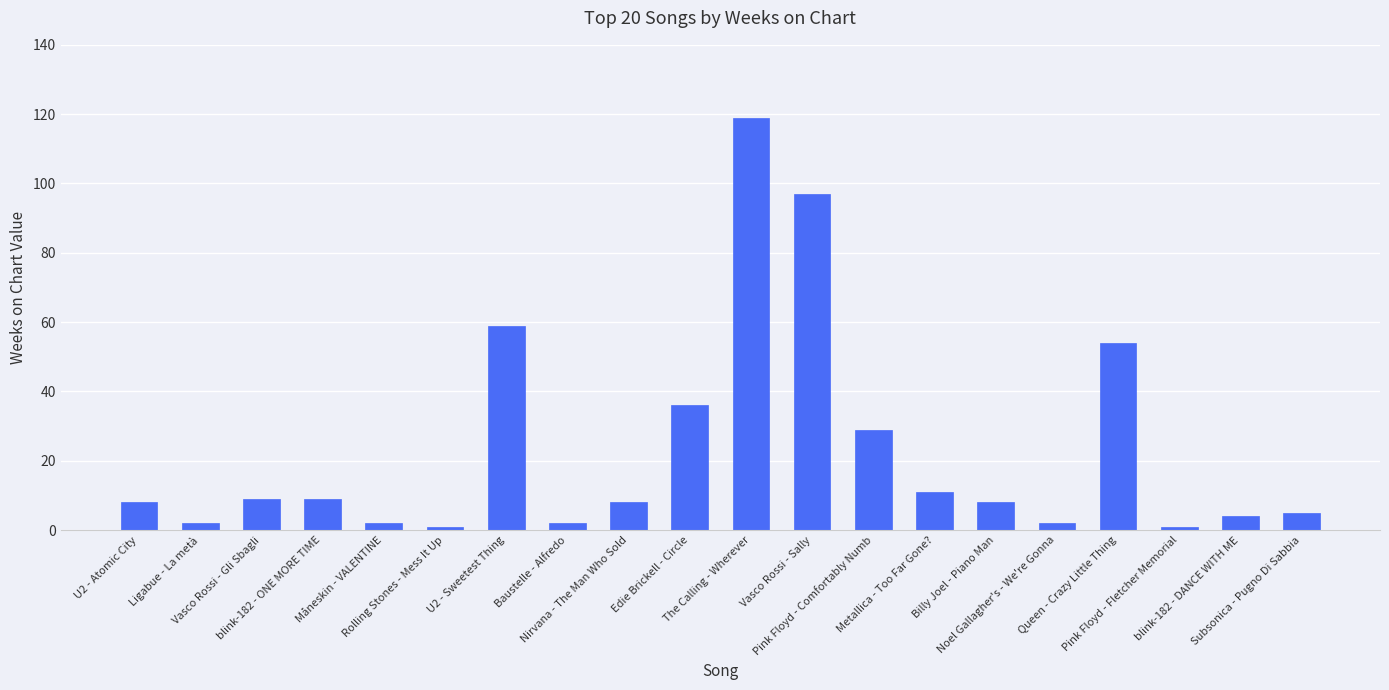

Count the number of data series in this chart.

1